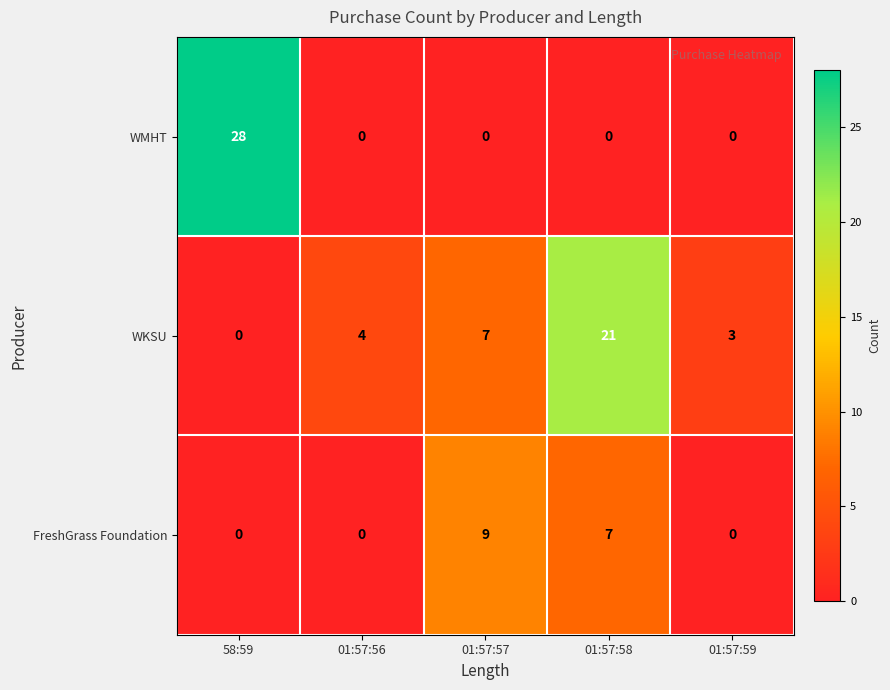

Rank the series by their maximum value, from highest to lowest.

WMHT, WKSU, FreshGrass Foundation